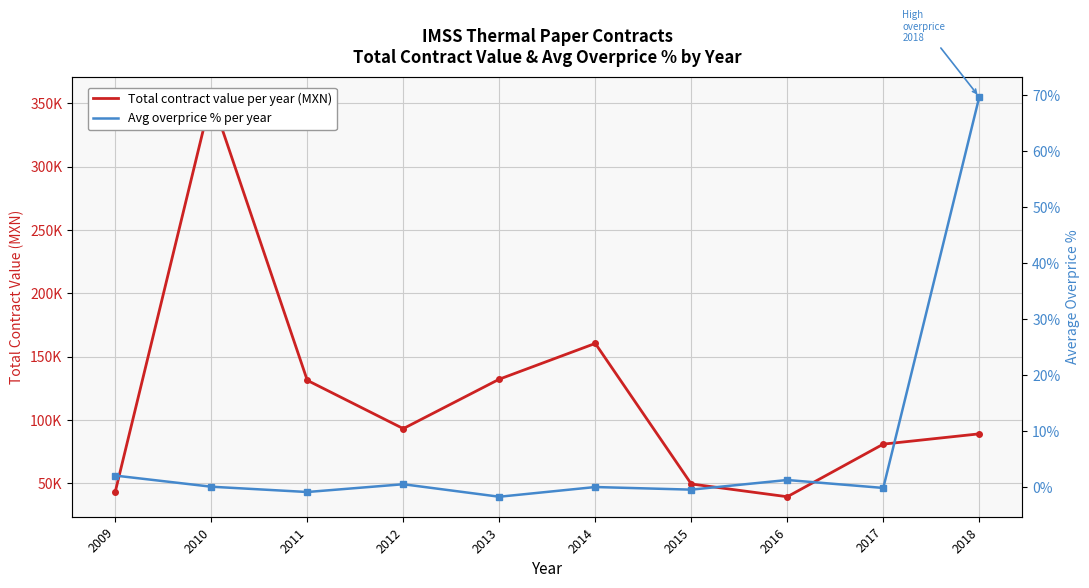

In Total contract value per year (MXN), how many points are higher than both neighbors (excluding endpoints)?

2